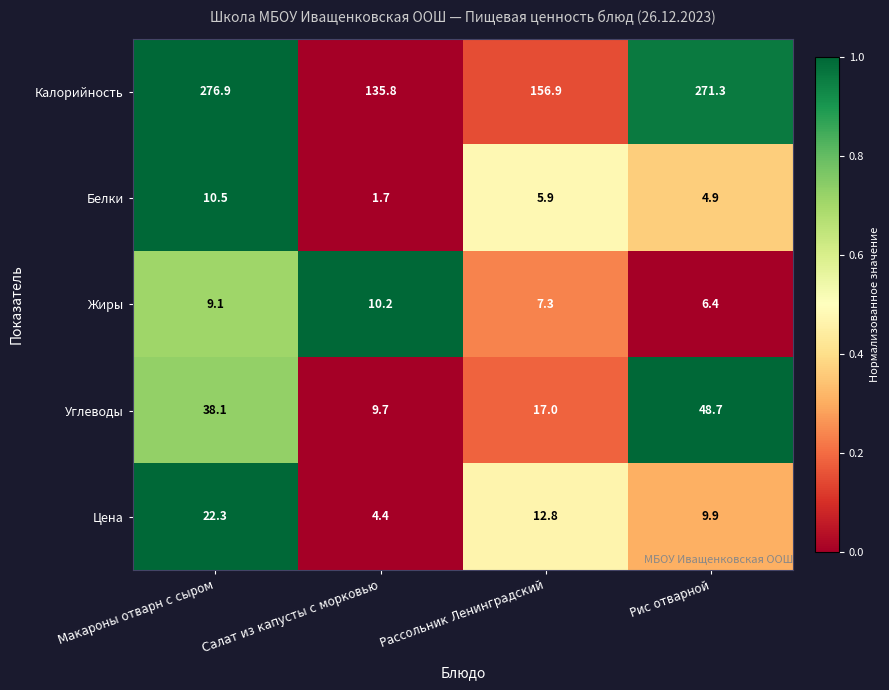

Reading left to right, what are all the values shown in this chart?

Калорийность: 276.9	135.8	156.9	271.3
Белки: 10.5	1.7	5.9	4.9
Жиры: 9.1	10.2	7.3	6.4
Углеводы: 38.1	9.7	17.0	48.7
Цена: 22.3	4.4	12.8	9.9